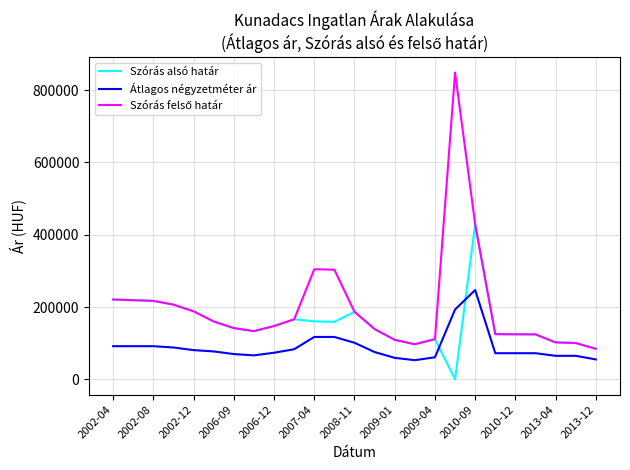

What is the maximum value for Szórás alsó határ?

428863